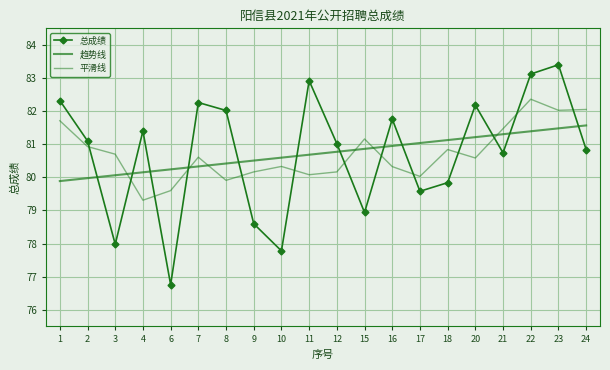

How many lines are shown in the chart?

3